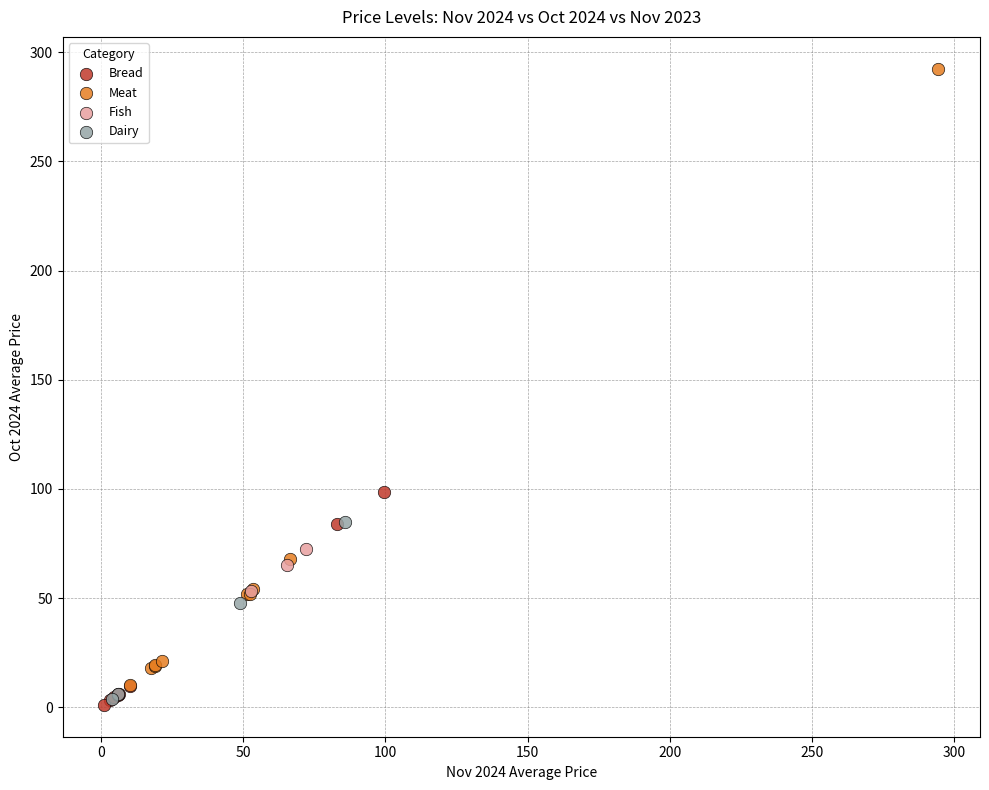

Which series has the largest Y range (max minus min)?

Meat